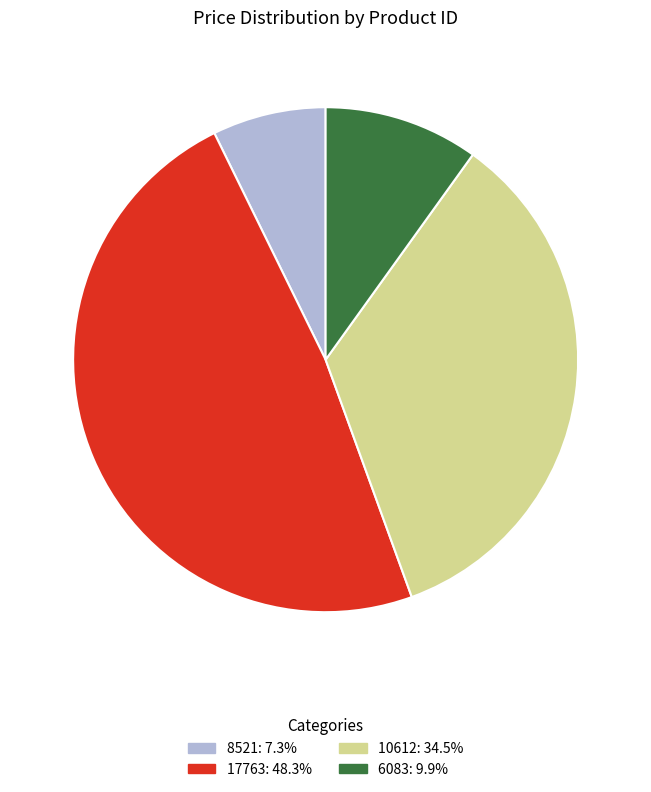

Do 8521 and 17763 together represent more than half of the pie?

Yes